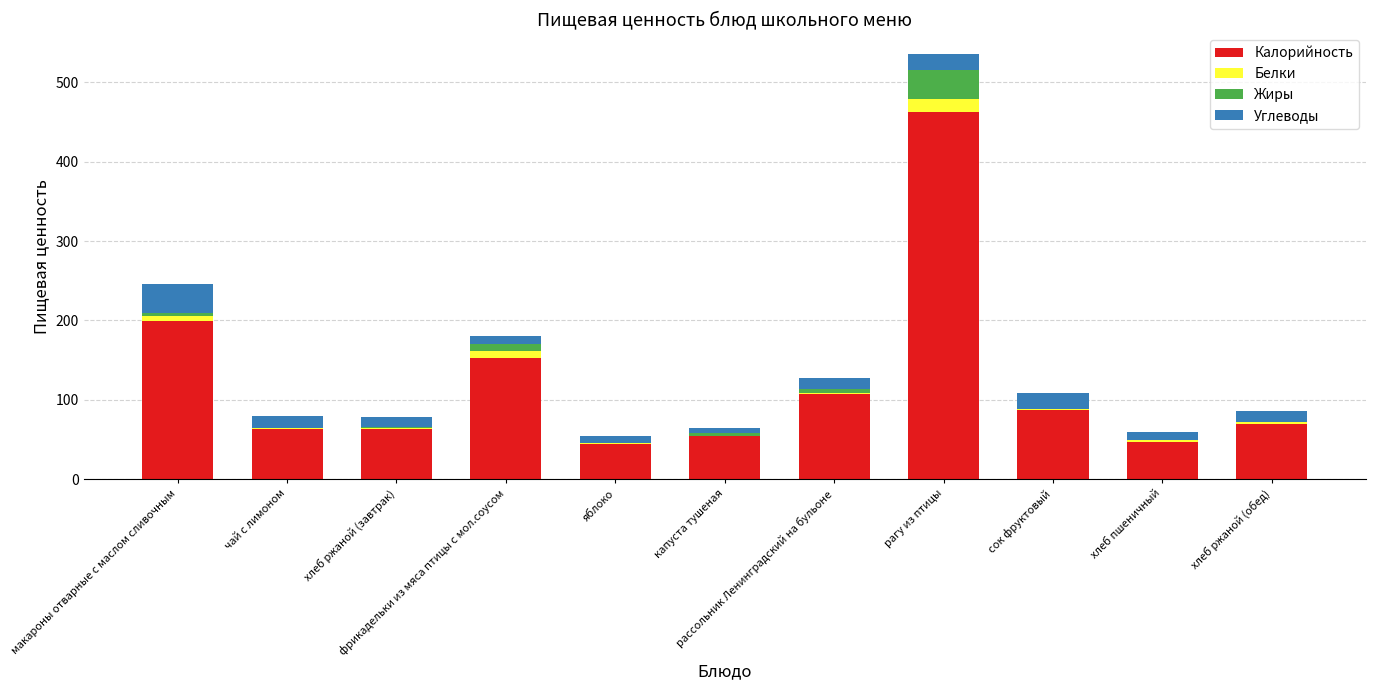

What is the highest value of the Калорийность series?

463.0